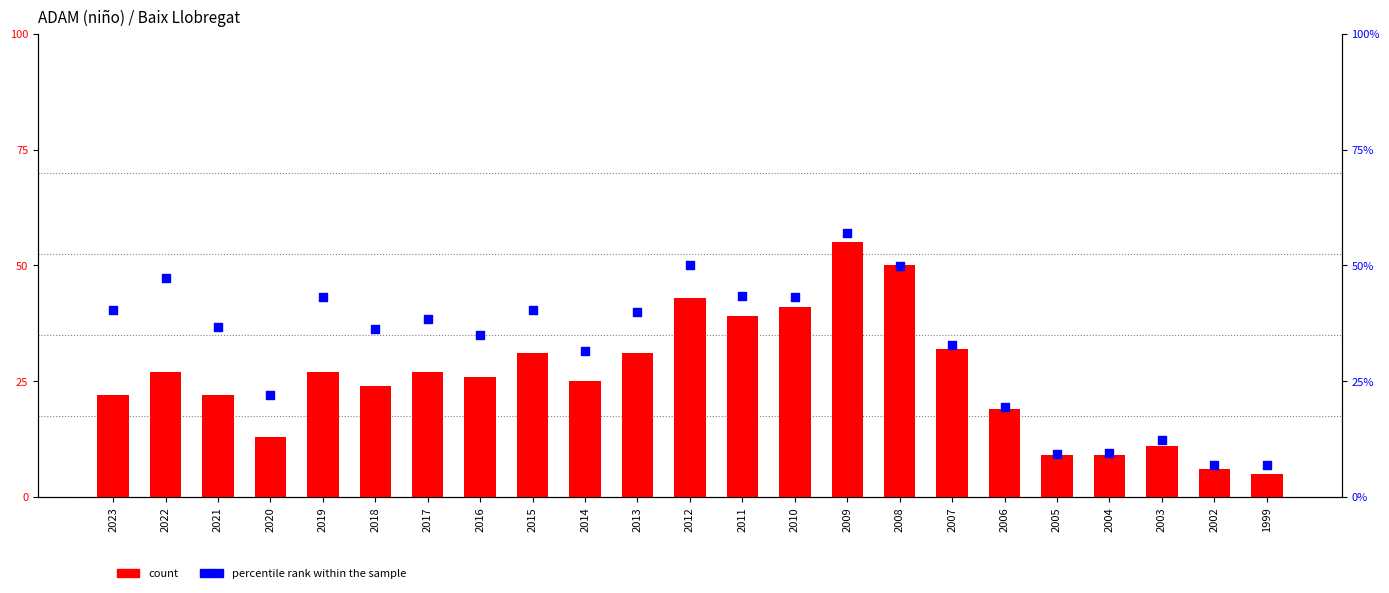

At how many categories does at least one series exceed 52?

1